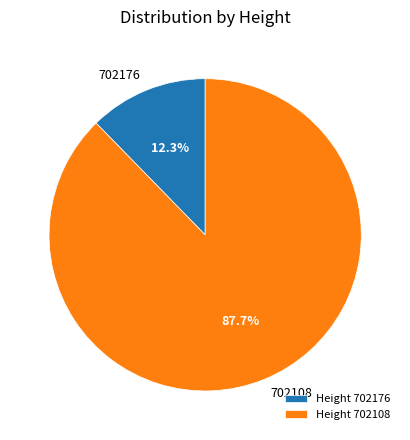

Between 702176 and 702108, which is larger?

702108